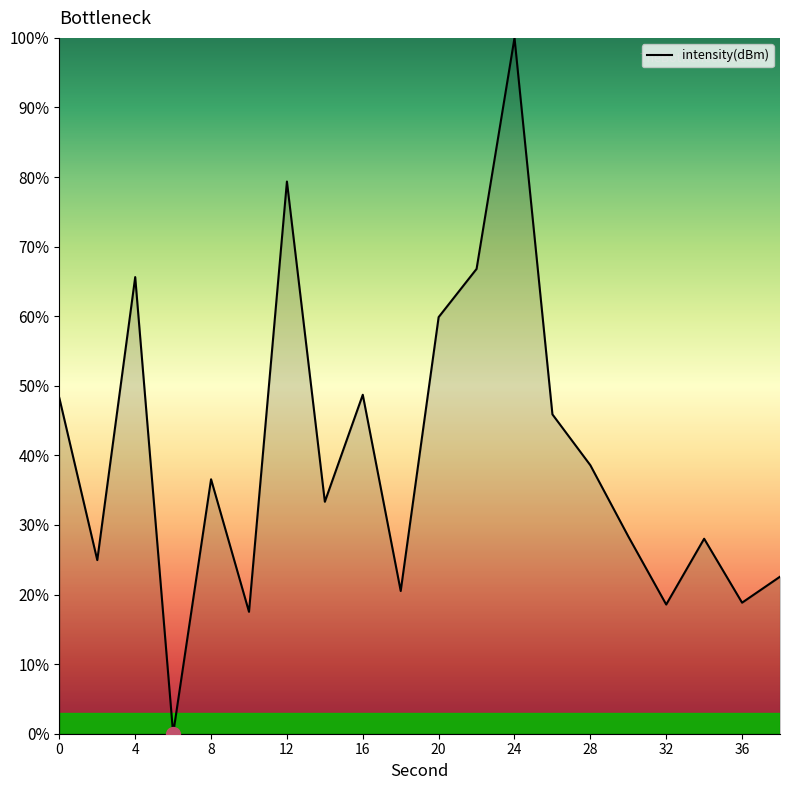

Is this an area chart (filled region under the line)?

Yes